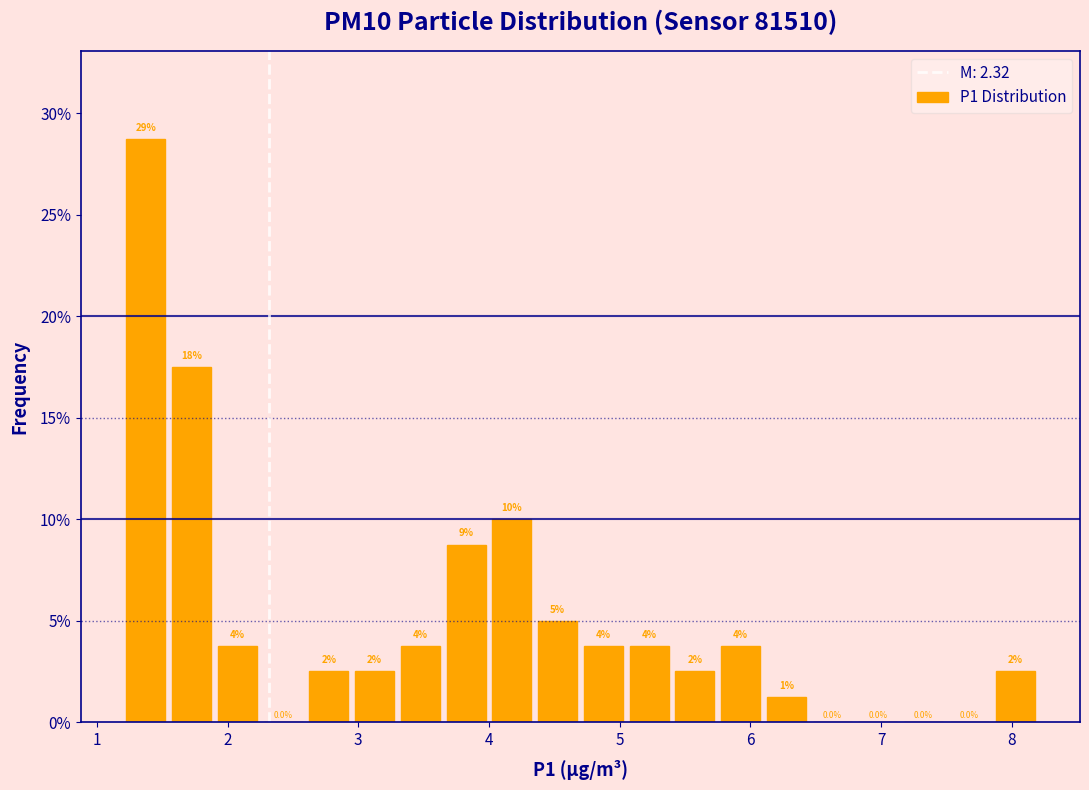

Around what value on the x-axis is the tallest bar? Give the approximate position of its centre, as read against the axis.

1.4